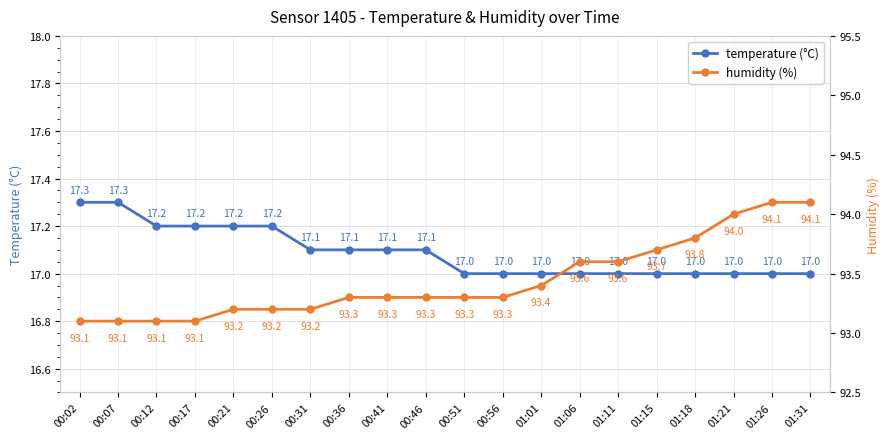

Read the humidity (%) value at 01:31.

94.1